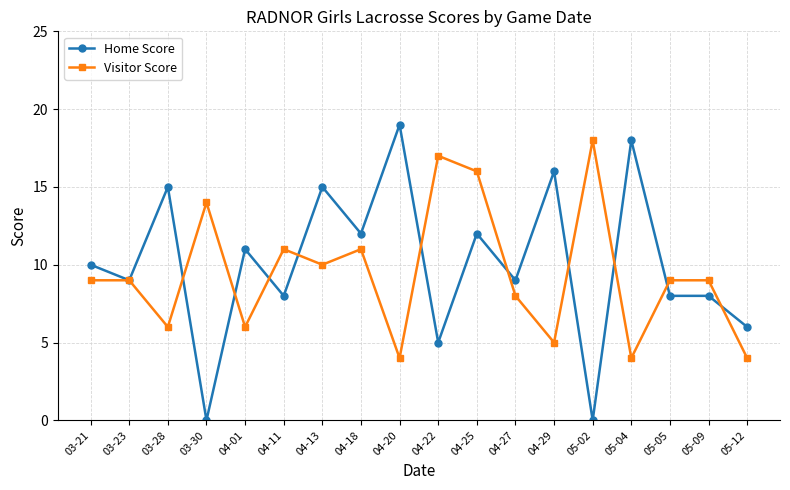

In Visitor Score, how many points are lower than both neighbors (excluding endpoints)?

6